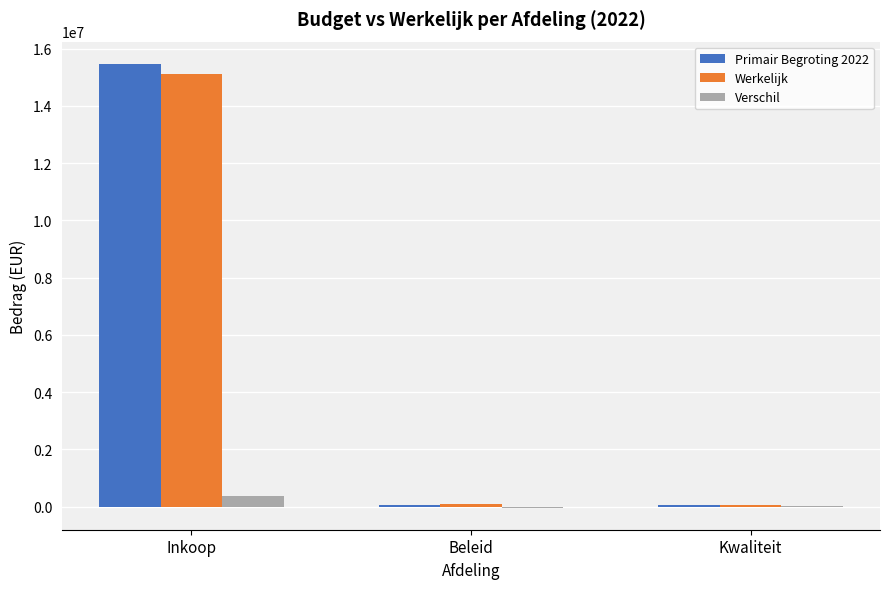

What is the sum of all Primair Begroting 2022 values?

15569235.2